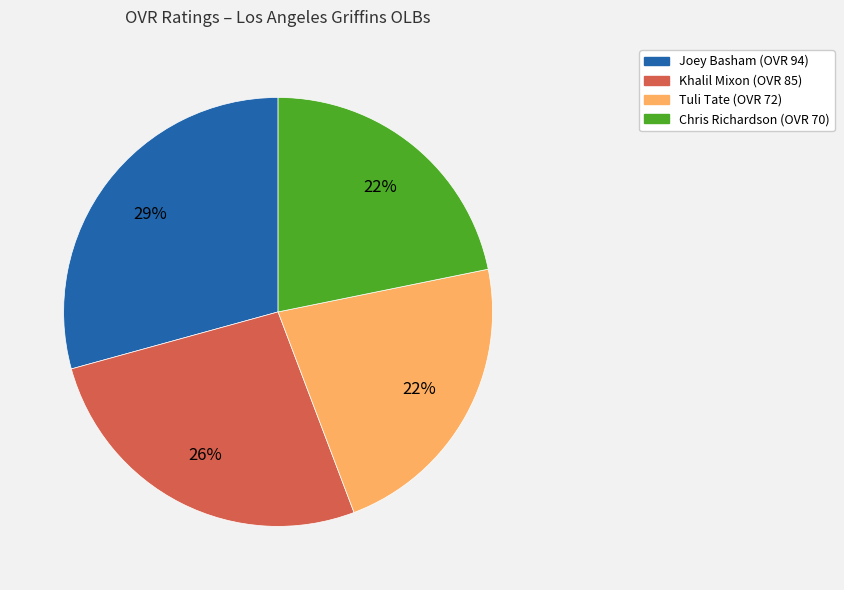

To the nearest percent, what is the difference between the Khalil and Tuli slice percentages?

4%